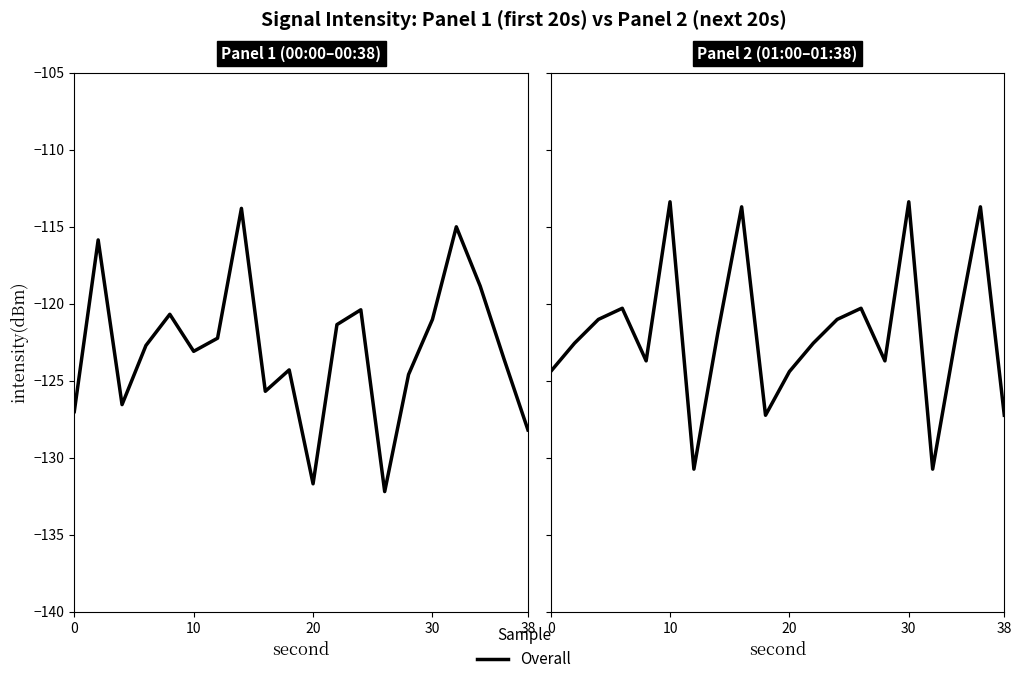

How many categories are shown in the chart?

20